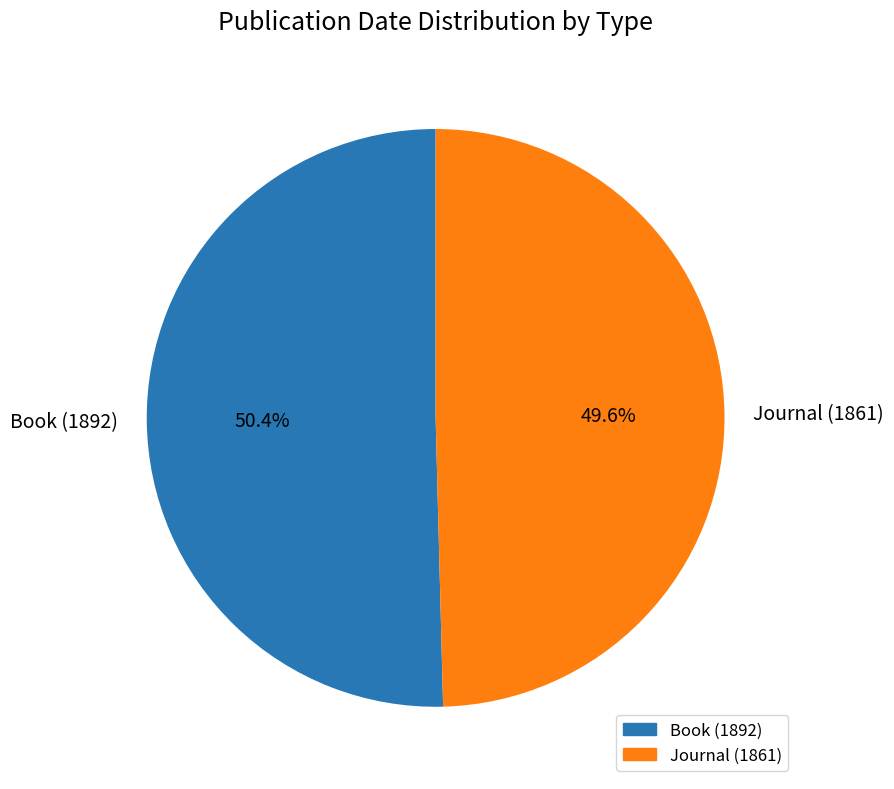

To the nearest percent, what is the difference between the Journal (1861) and Book (1892) slice percentages?

1%